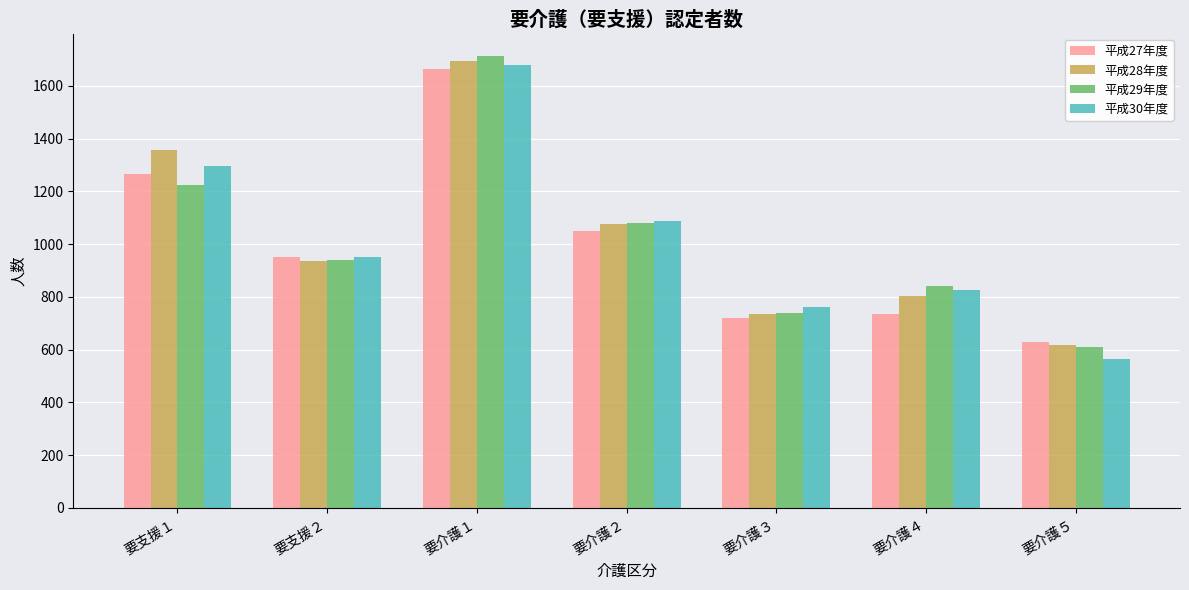

What are all the series names shown in the legend?

平成27年度, 平成28年度, 平成29年度, 平成30年度